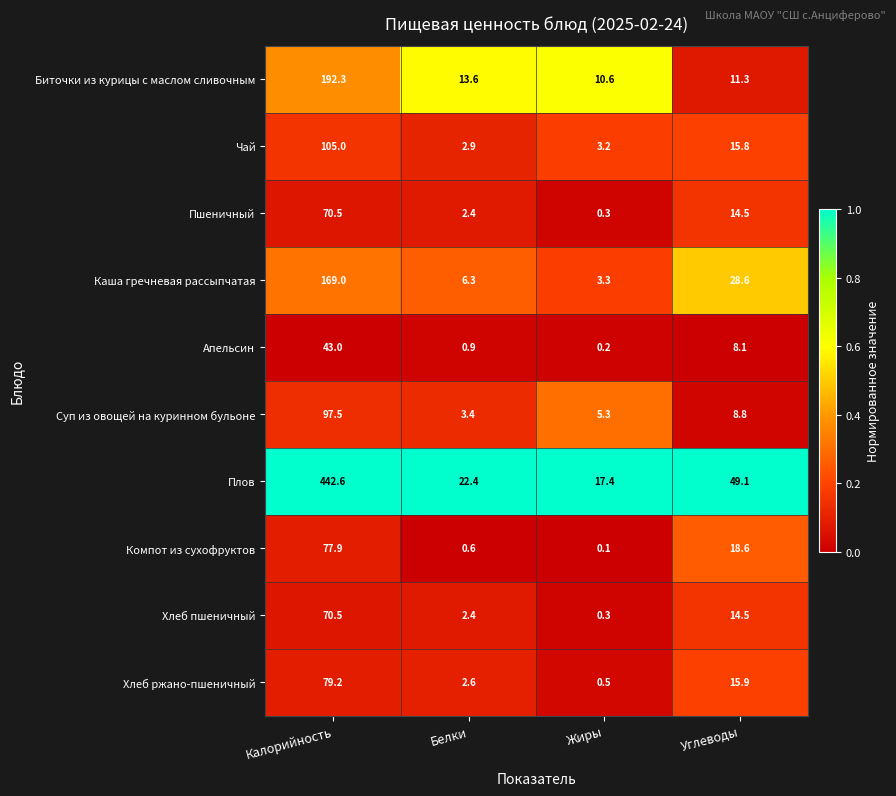

Which series has the widest spread of values?

Плов